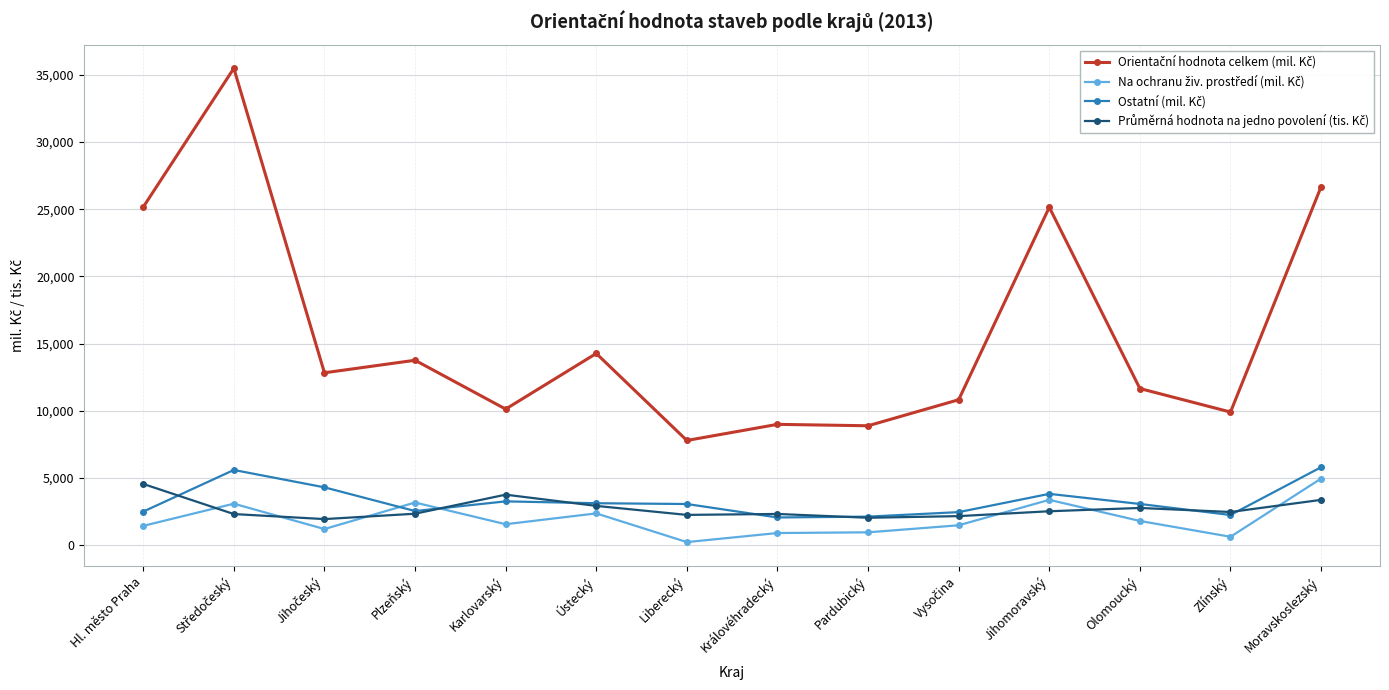

Does the chart have visible grid lines?

Yes